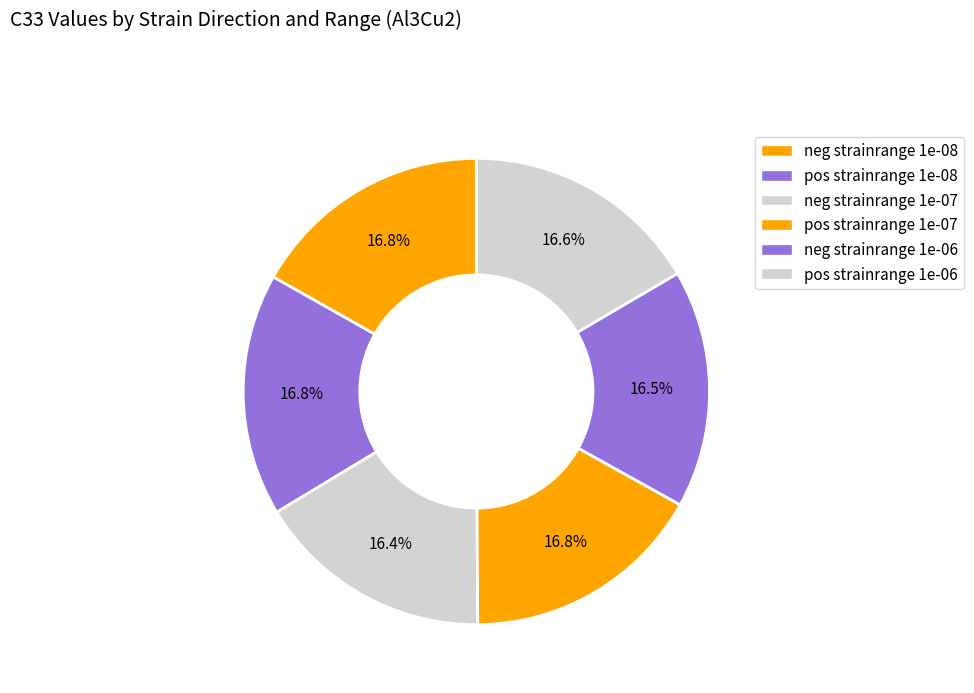

Count the number of slices in the pie.

6